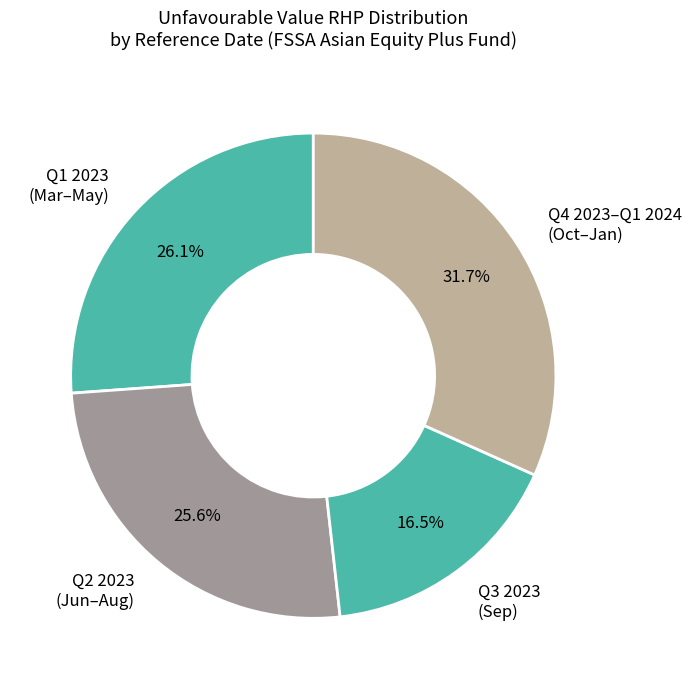

Count the number of slices in the pie.

4